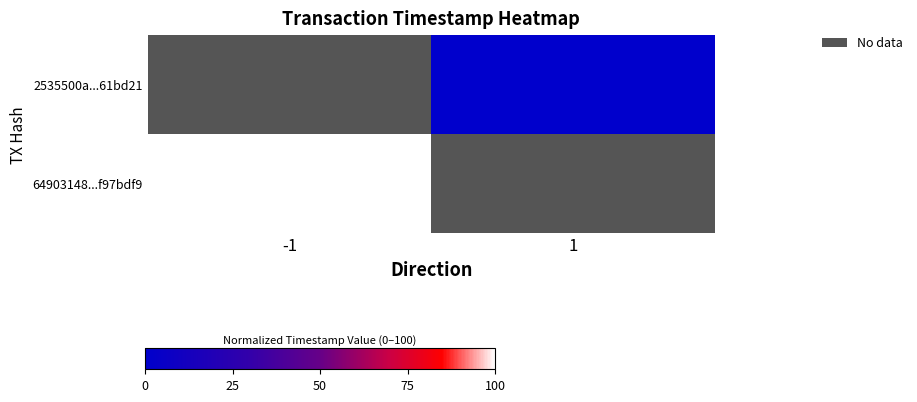

Count the number of categories in the chart.

2